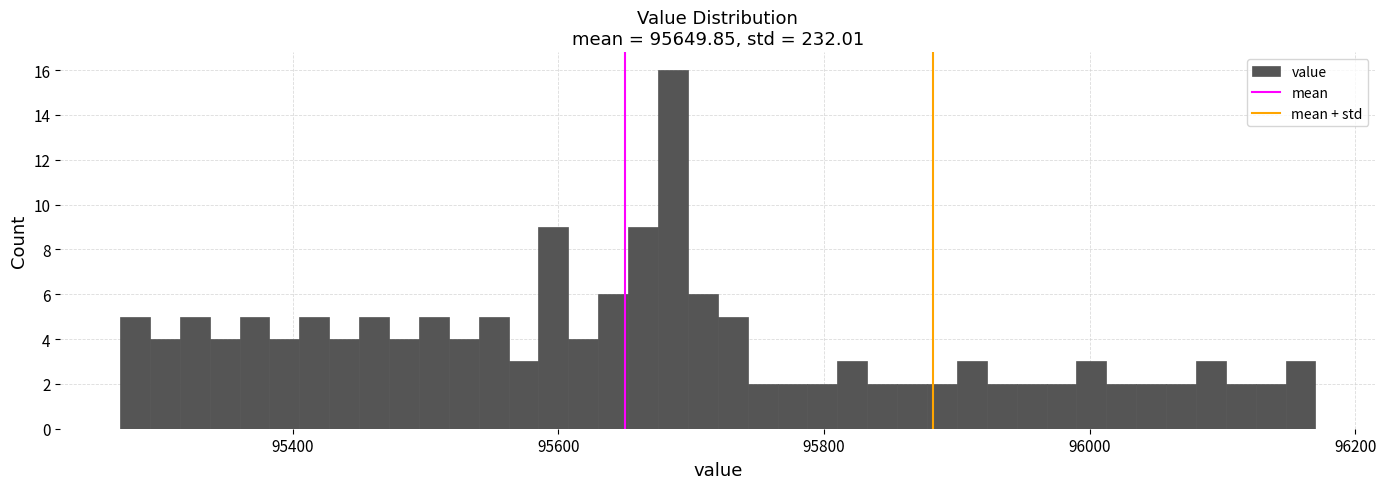

Read against the x-axis, roughly where is the centre of the tallest bar?

95680